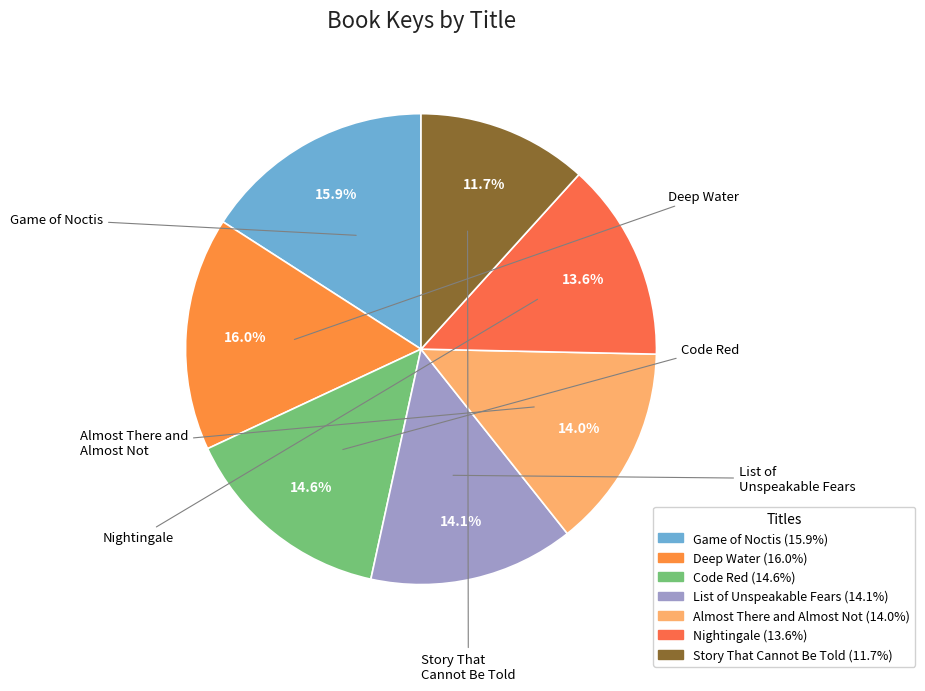

How many segments does this pie chart have?

7